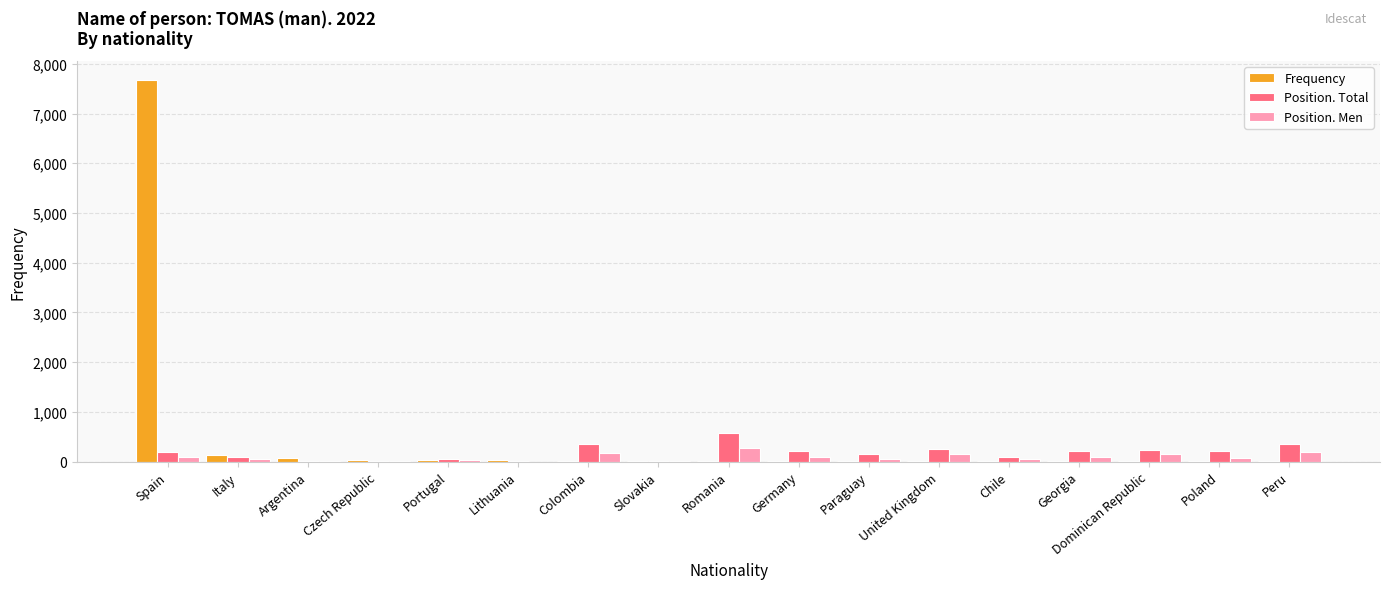

Which category has the highest value in the Position. Total series?

Romania